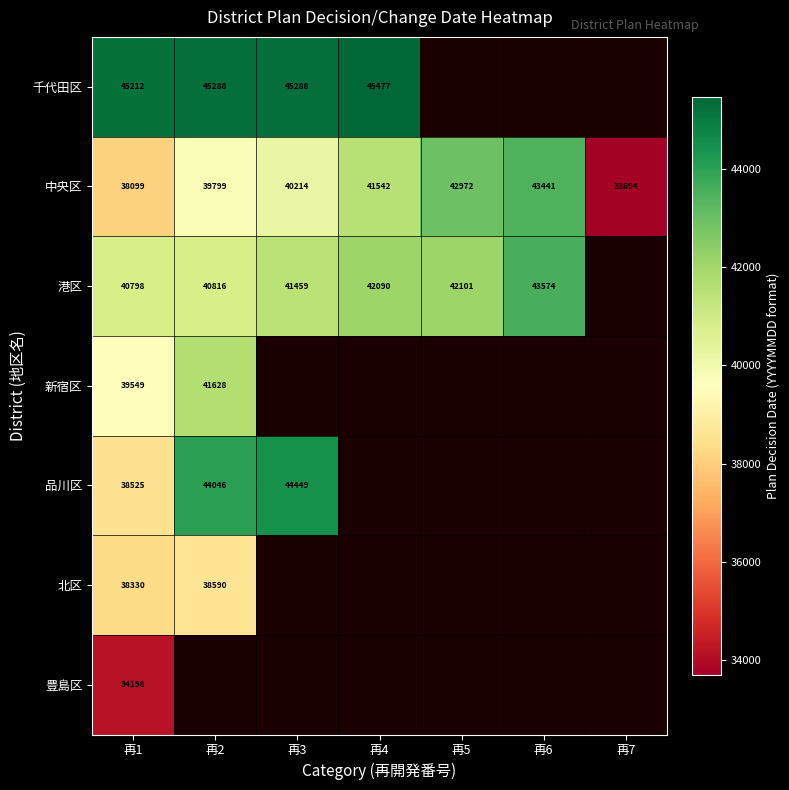

The value of 中央区 at 再7 is 33694. True or false?

True